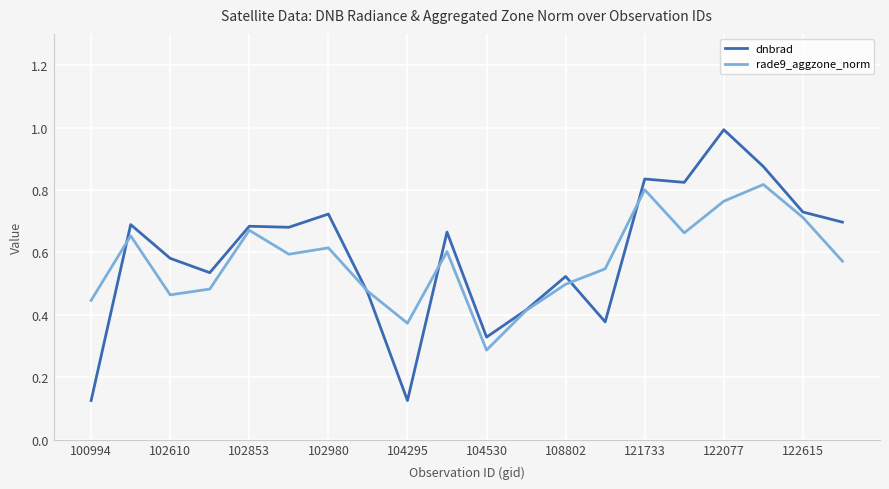

How many lines are shown in the chart?

2